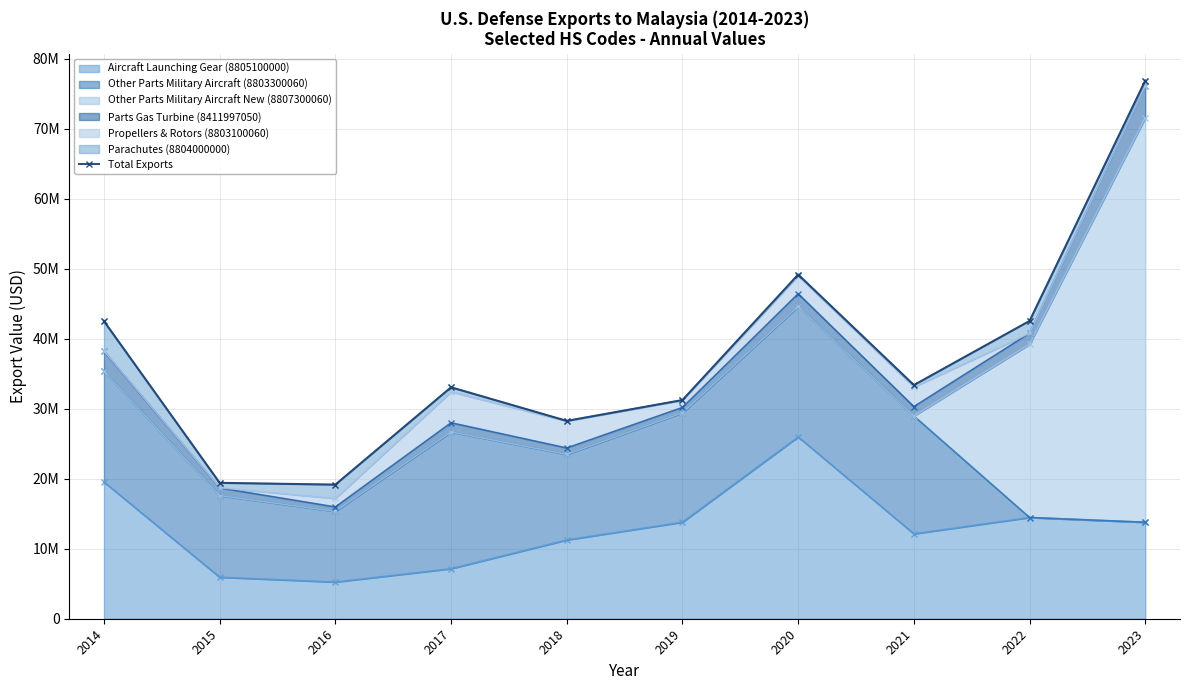

At which category does the chart reach its peak across all series?

2023